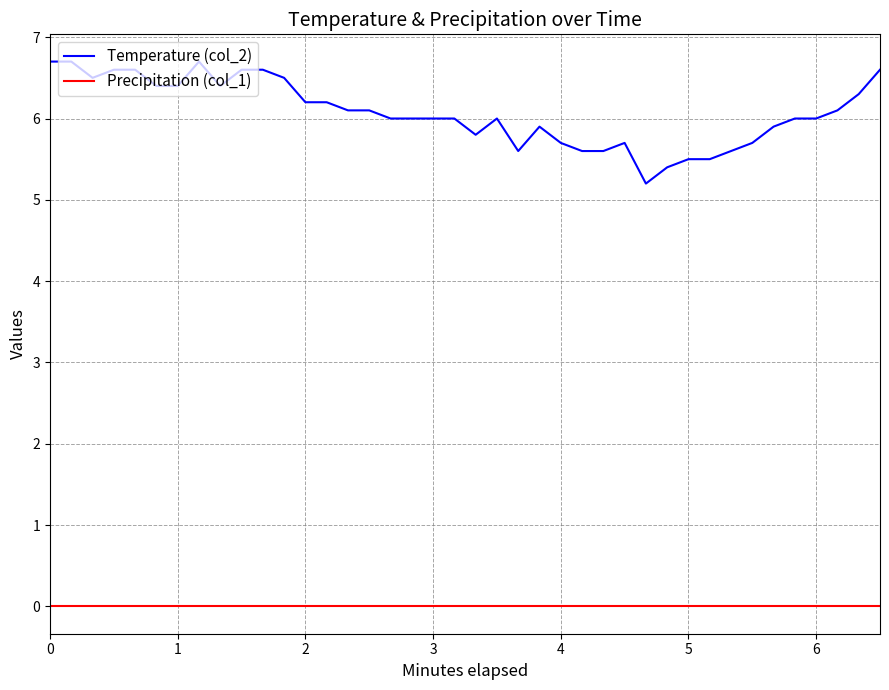

True or false: Temperature (col_2) and Precipitation (col_1) cross at least once.

False